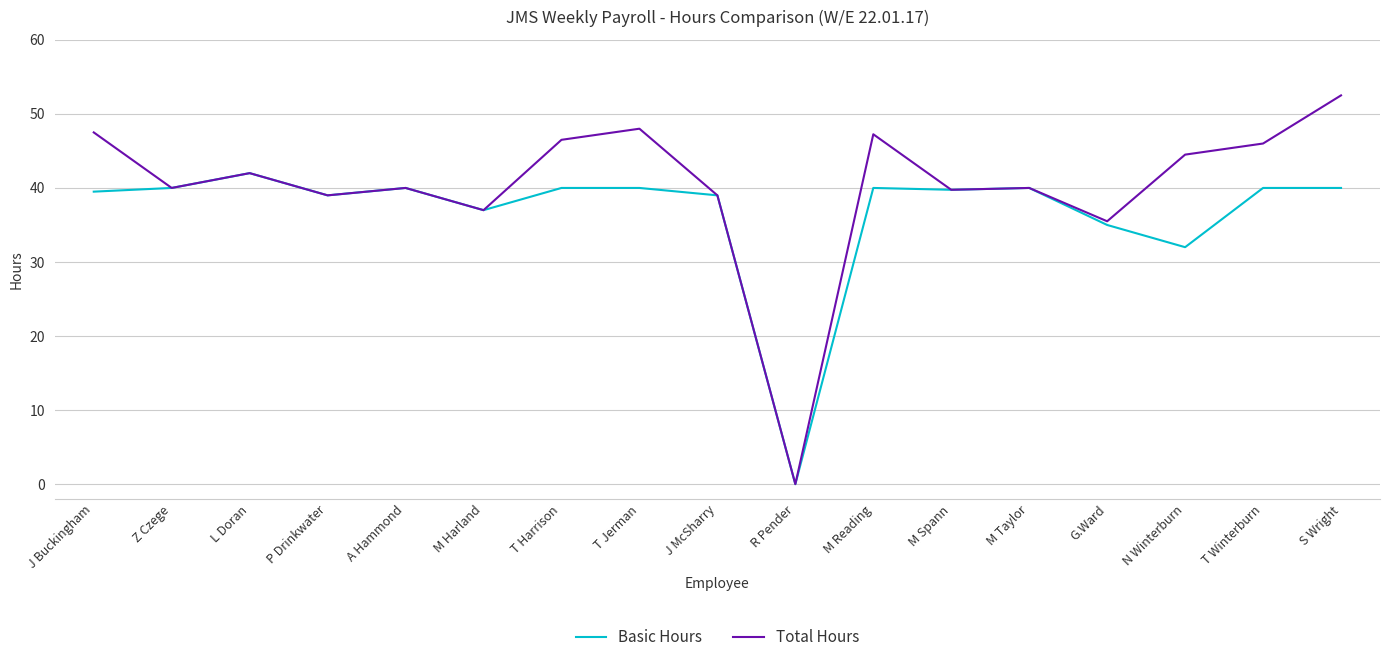

The Total Hours series shows 23.3 at T Harrison. True or false?

False